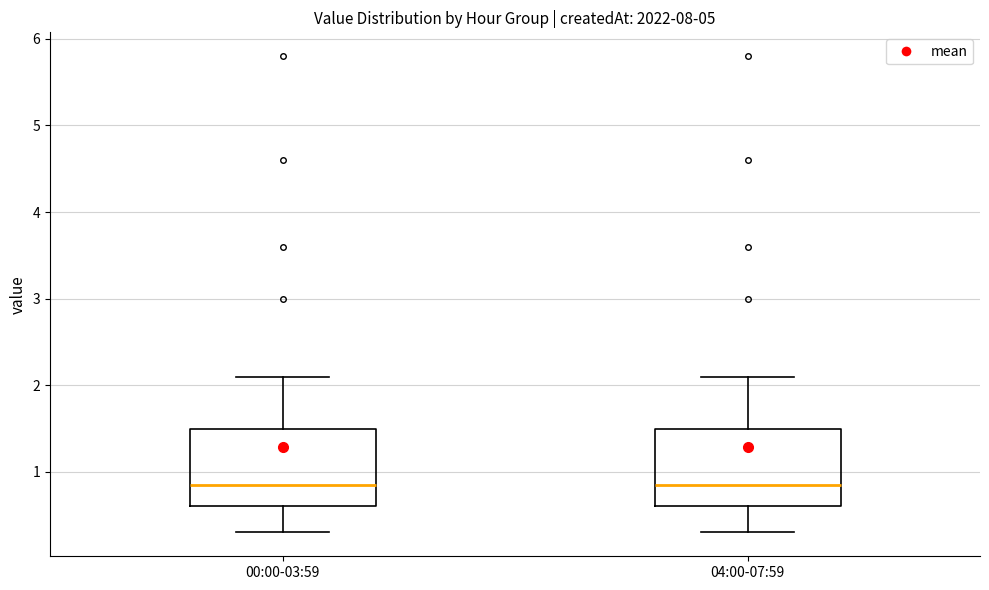

Reading left to right, read every box against the y-axis: the position of its median line, the range the box covers, and the ends of its whiskers. The values are not printed on the chart, so give them approximately, as read against the axis.

00:00-03:59: median 0.9, box 0.6 to 1.5, whiskers 0.3 to 2.1
04:00-07:59: median 0.9, box 0.6 to 1.5, whiskers 0.3 to 2.1